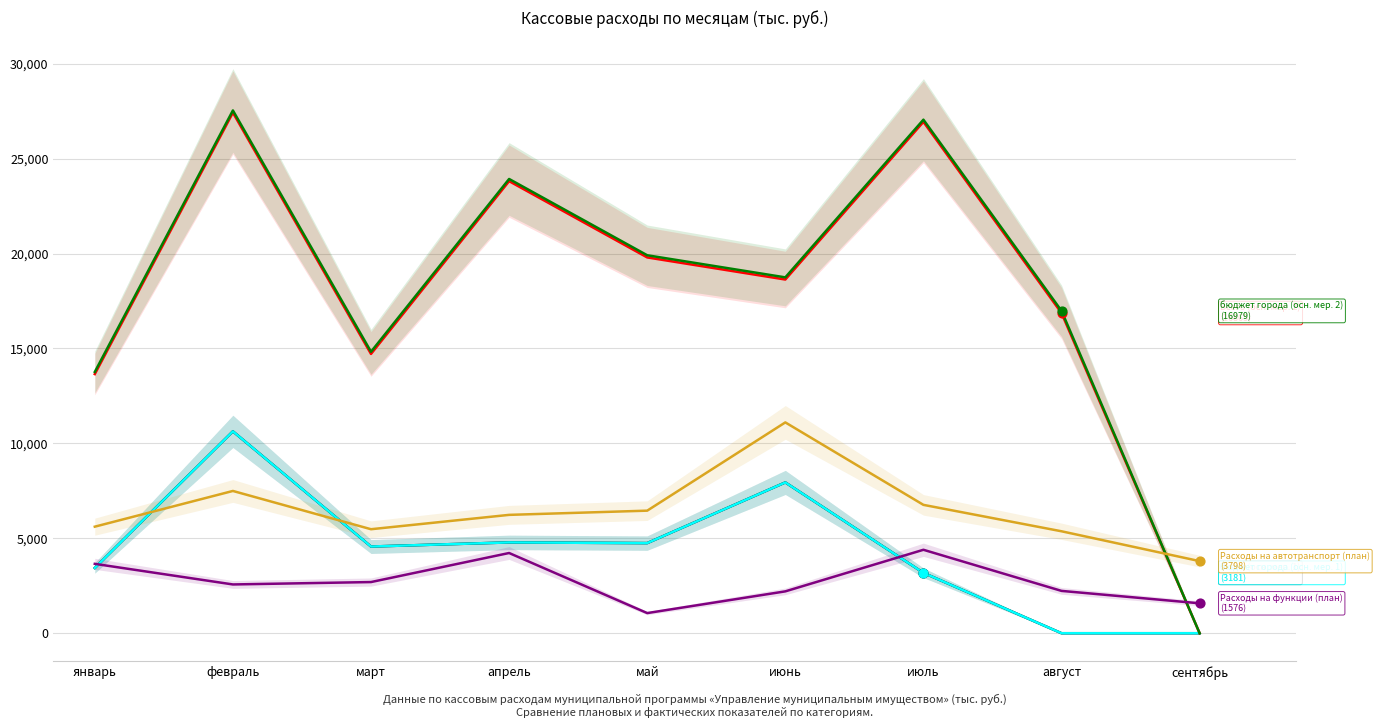

At which category is the sum across all series the highest?

февраль